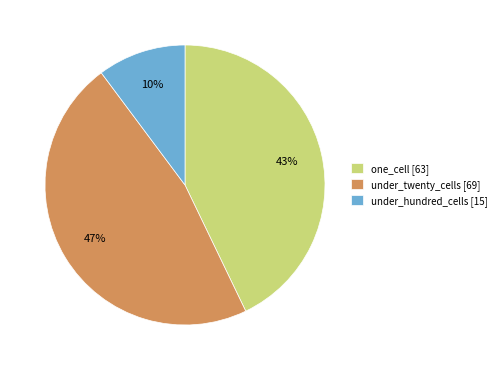

Which has a higher value, under_twenty_cells [69] or one_cell [63]?

under_twenty_cells [69]